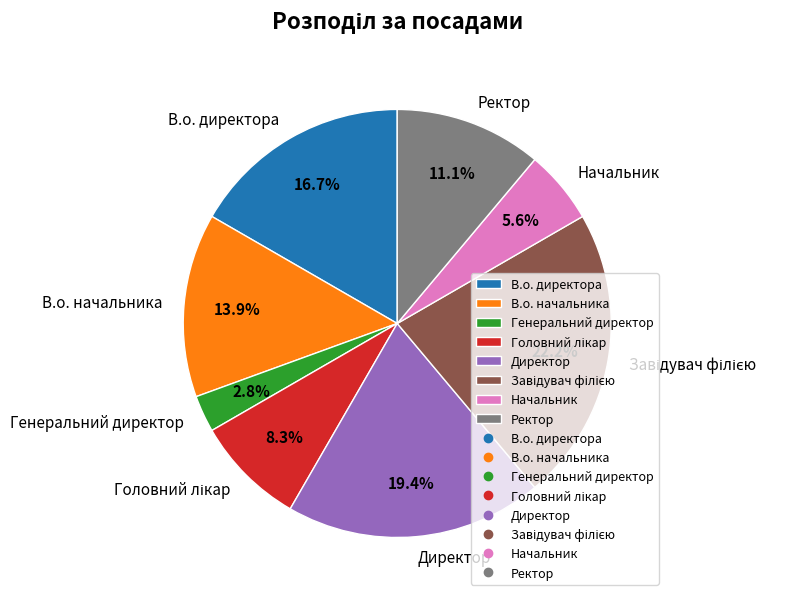

What is the smallest slice in the pie chart?

Генеральний директор